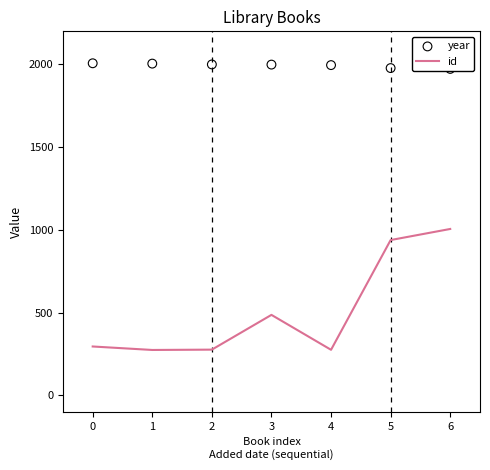

Which series contains the lowest Y value?

id